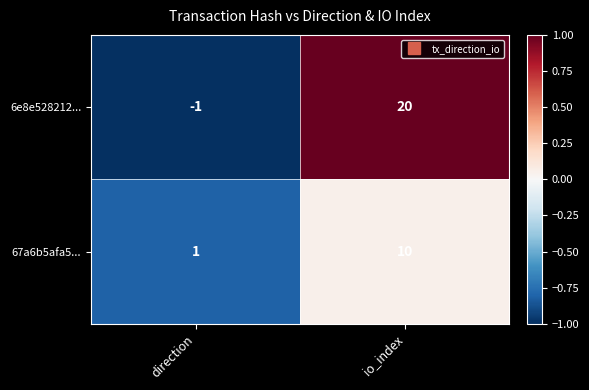

Which category has the lowest value across all series?

direction